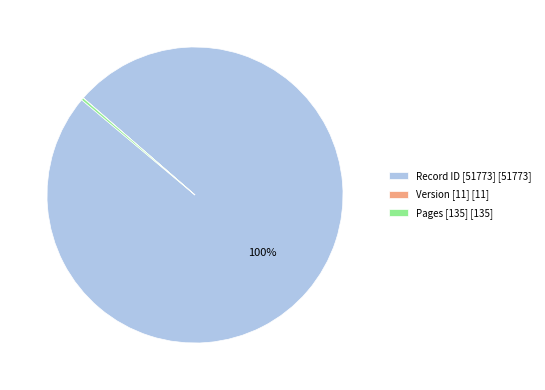

Which category accounts for the majority?

Record ID [51773] [51773]